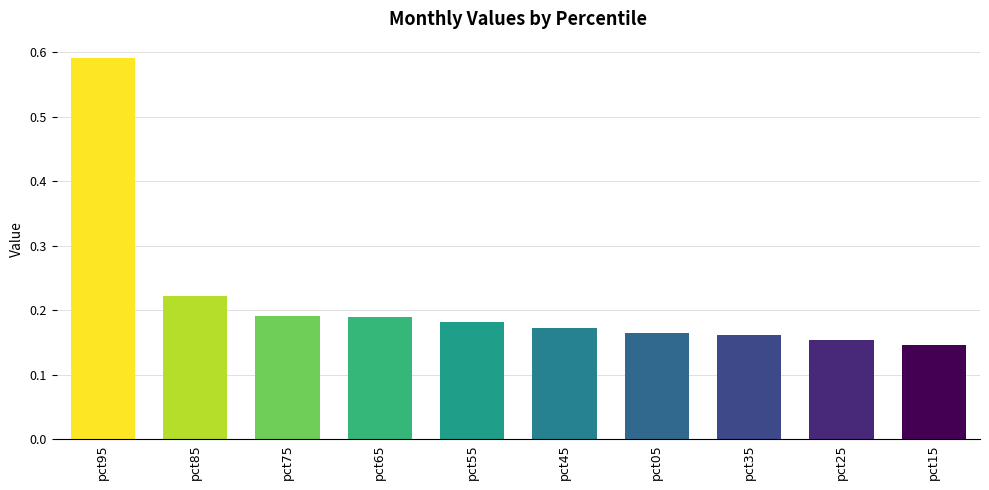

Which category has the highest value across all series?

pct95